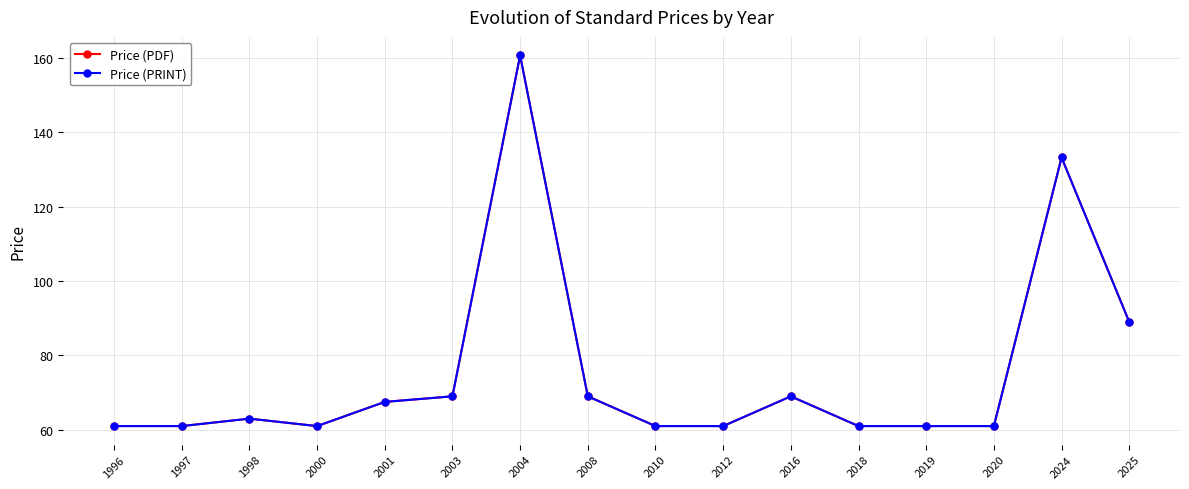

Does the chart display data point markers on the line(s)?

Yes